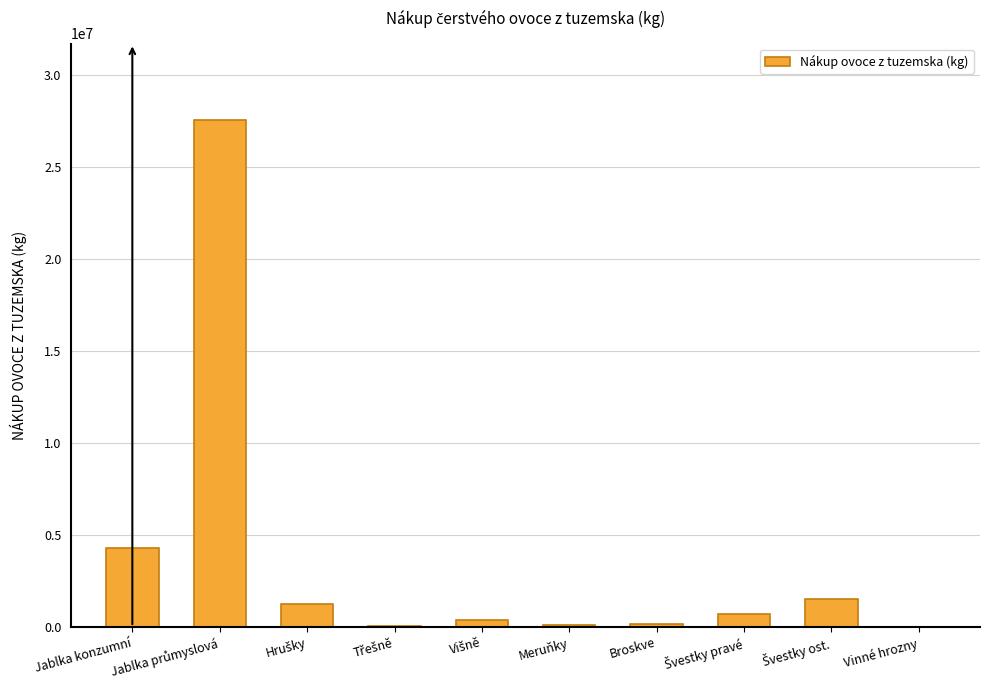

Where is the data nearest to the value 13806648?

Jablka konzumní